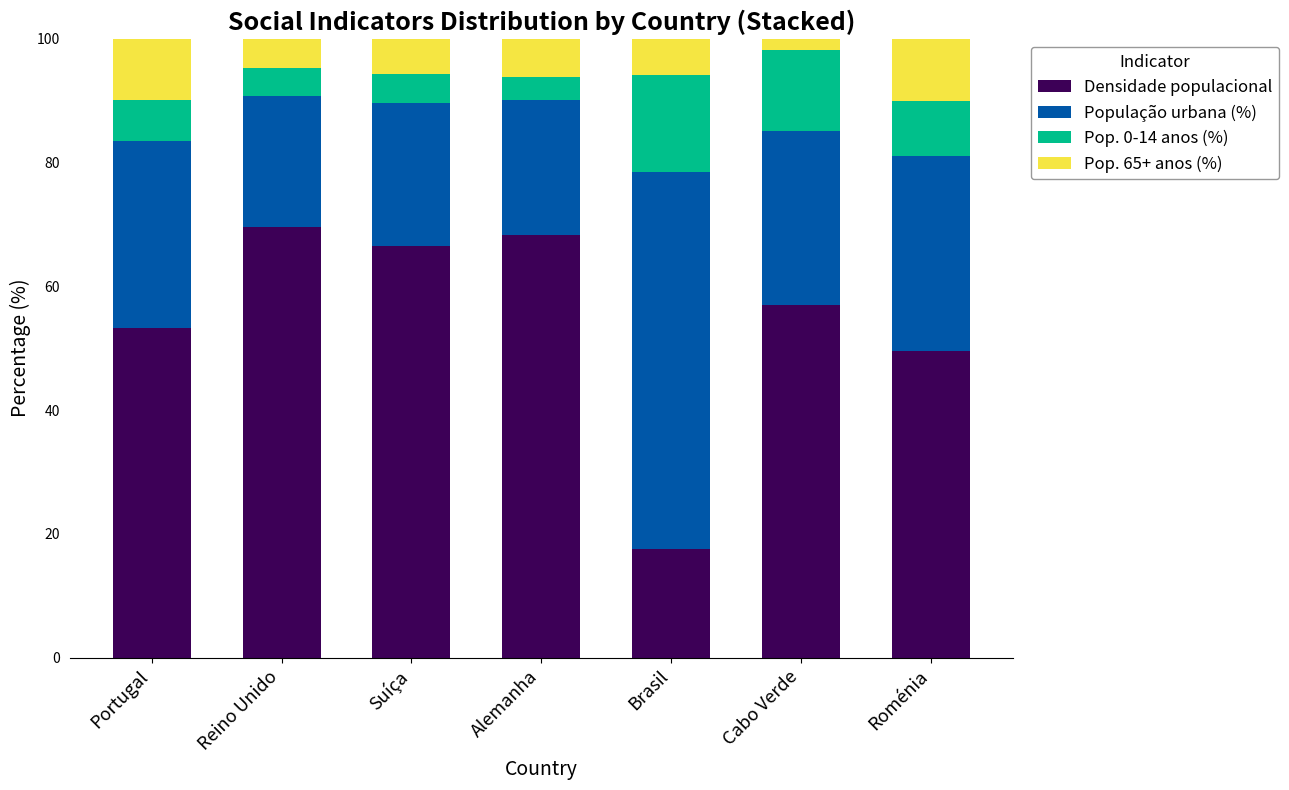

What is the sum of all Densidade populacional values?

381.5